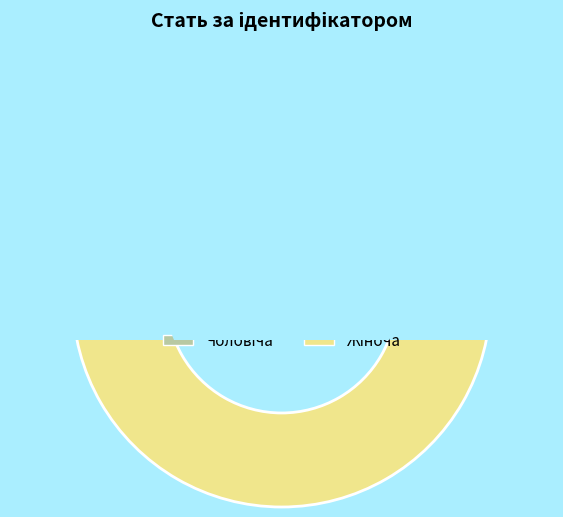

The Жіноча slice represents 67% of the pie. True or false?

True